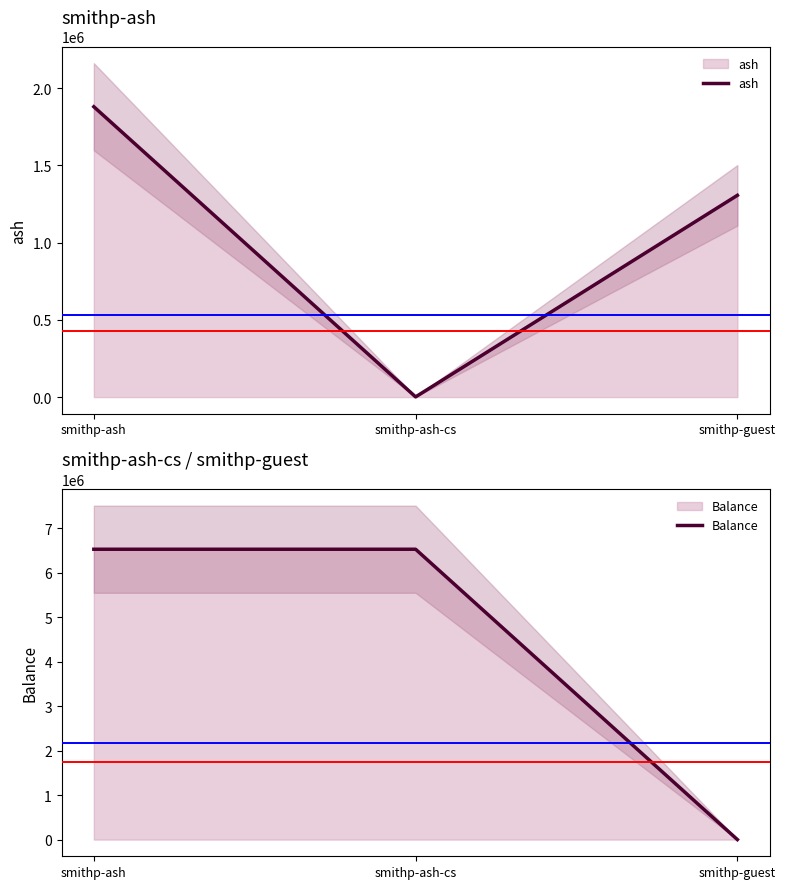

At smithp-ash-cs, list the series in order from largest to smallest.

Balance, ash